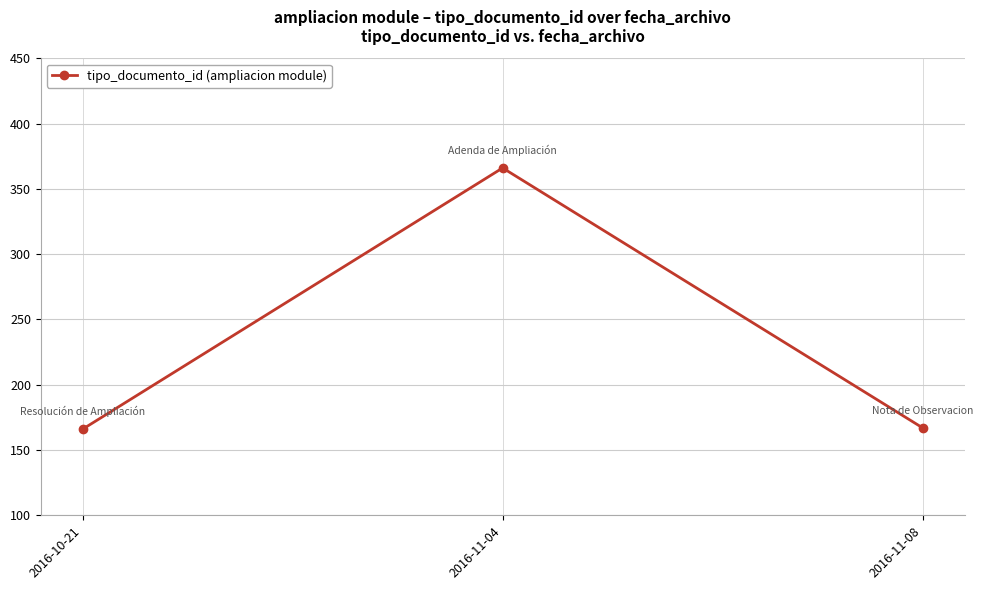

Which has a higher value, 2016-11-04 or 2016-11-08?

2016-11-04